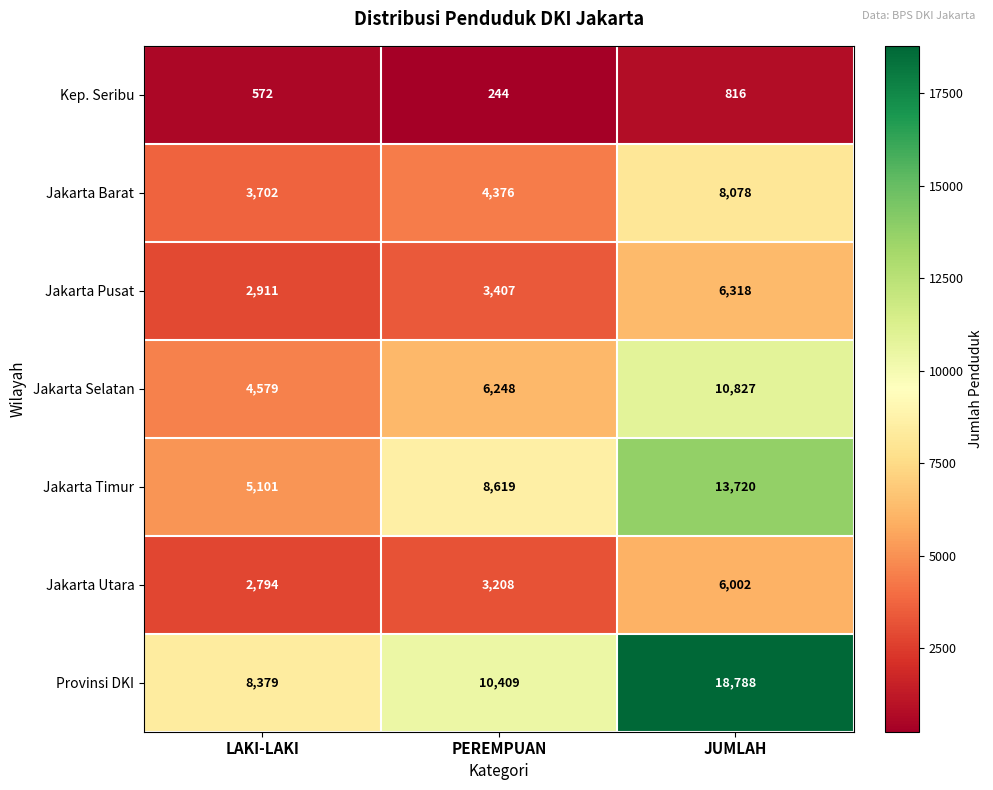

Is it true that Provinsi DKI equals 3872 at PEREMPUAN?

False